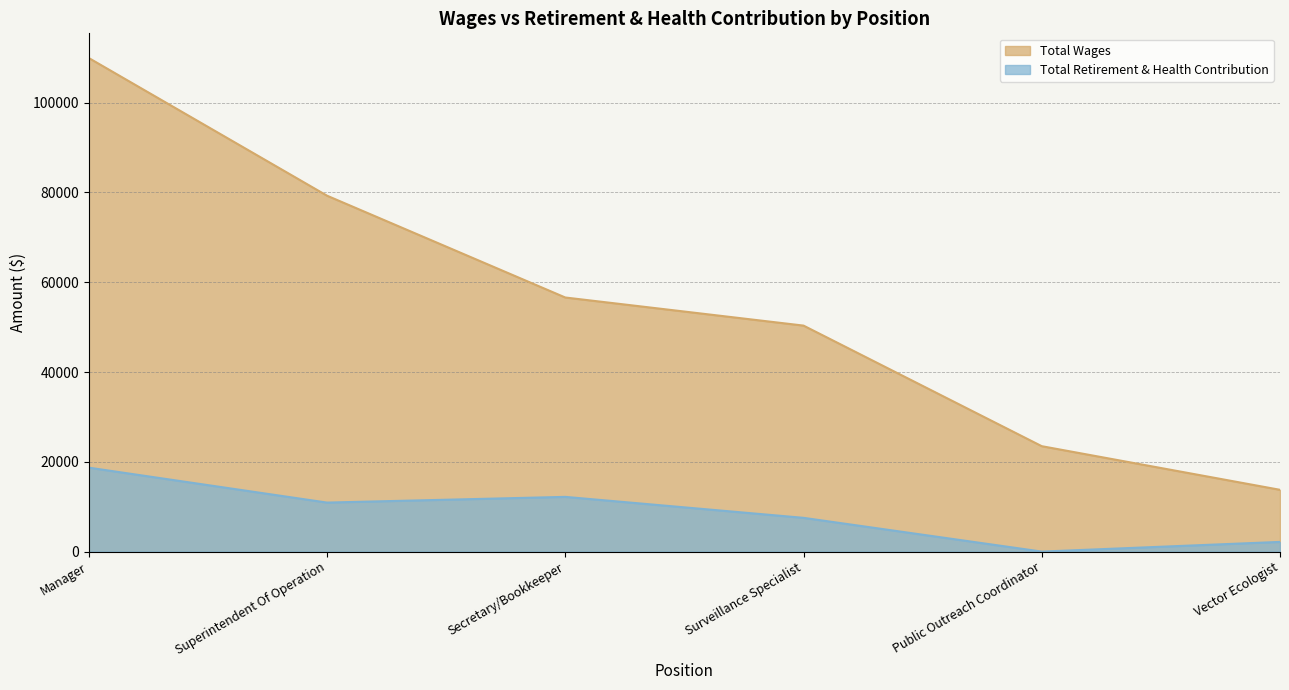

Where is the first local minimum for Total Retirement & Health Contribution?

Superintendent Of Operation